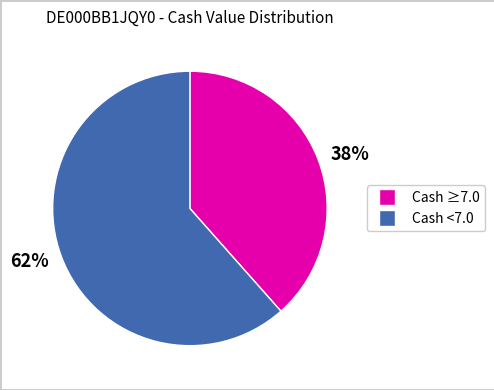

Which category accounts for the majority?

62%